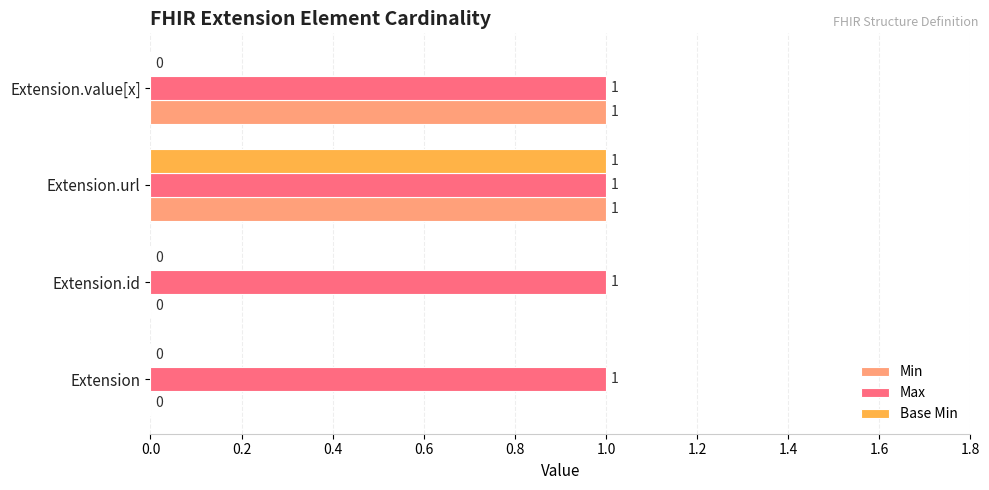

Between Extension.url and Extension.value[x], which series saw the biggest shift?

Base Min